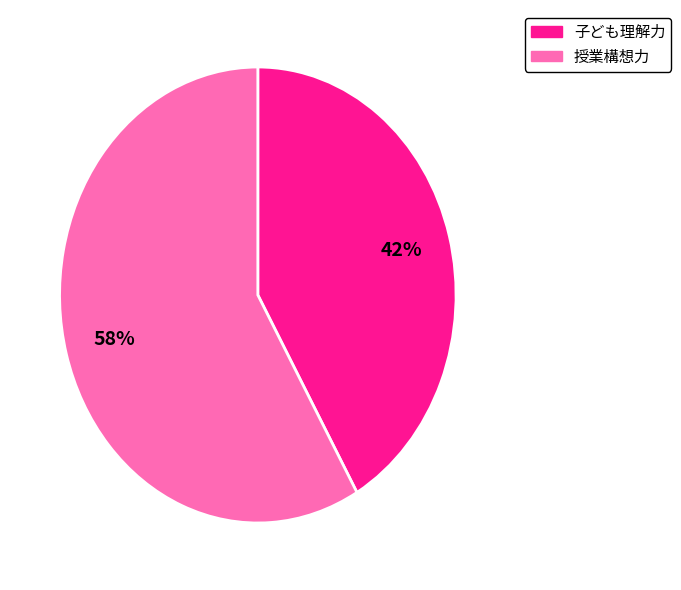

To the nearest percent, what is the average slice percentage?

50%